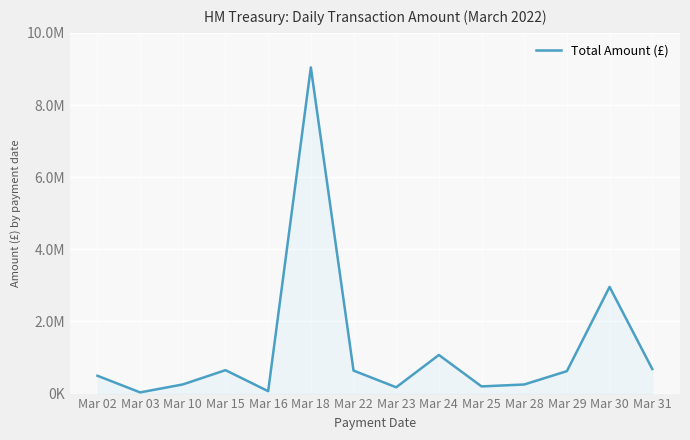

Between Mar 28 and Mar 10, which is larger?

Mar 10